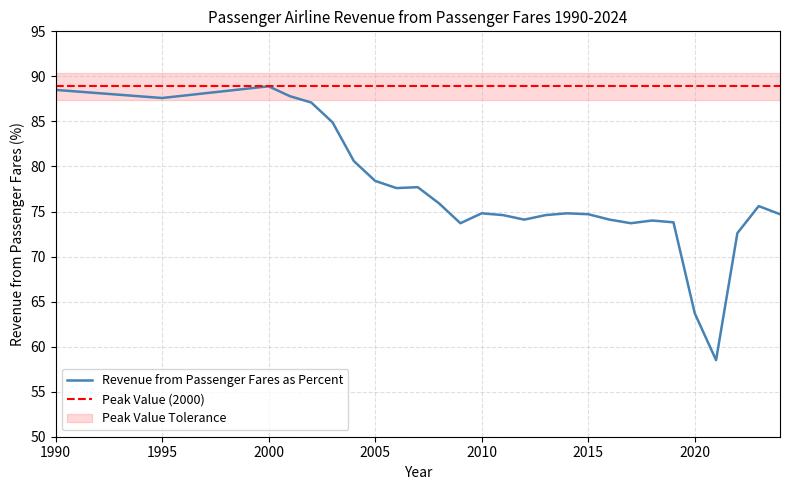

List the labels in order of value, largest first.

2000, 1990, 2001, 1995, 2002, 2003, 2004, 2005, 2007, 2006, 2008, 2023, 2010, 2014, 2015, 2024, 2011, 2013, 2012, 2016, 2018, 2019, 2009, 2017, 2022, 2020, 2021